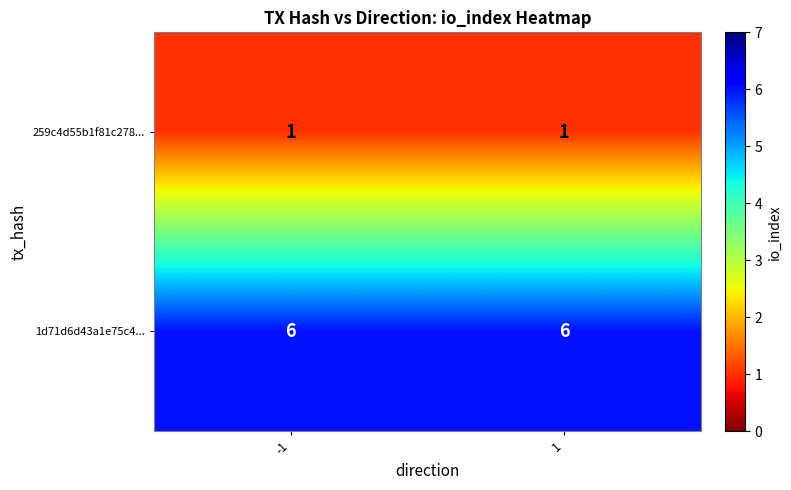

What is the total value across all series at -1?

7